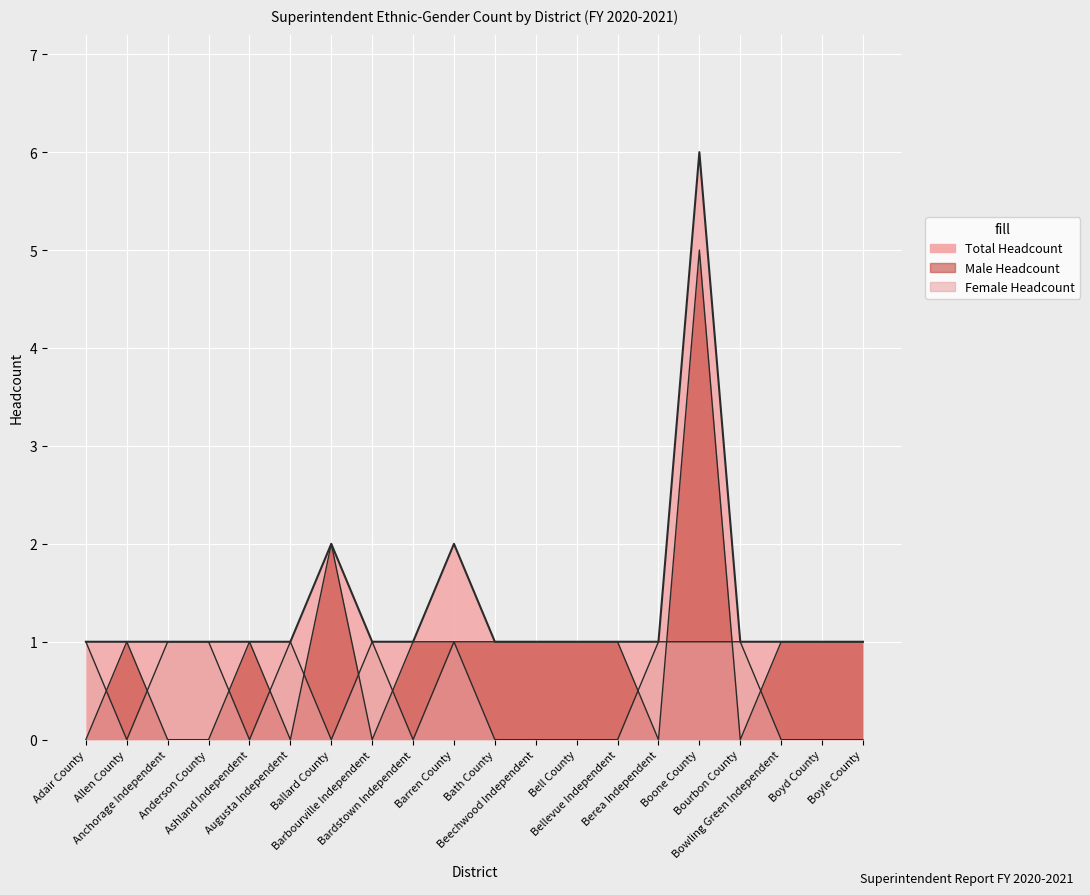

The value of Total Headcount at Barbourville Independent is 1. True or false?

True